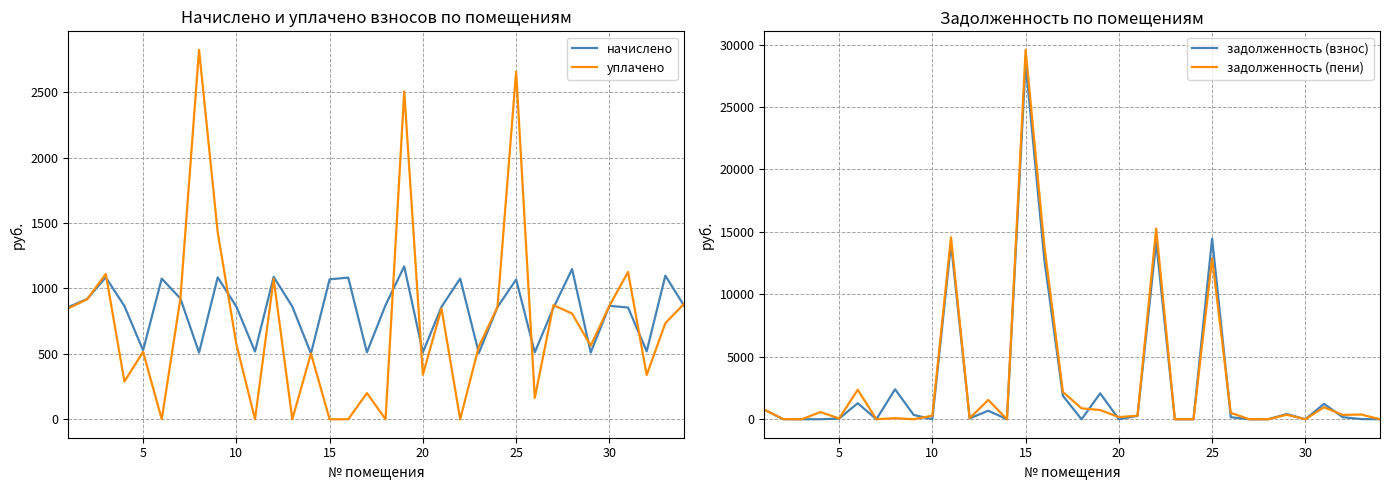

True or false: начислено and задолженность (взнос) cross at least once.

True